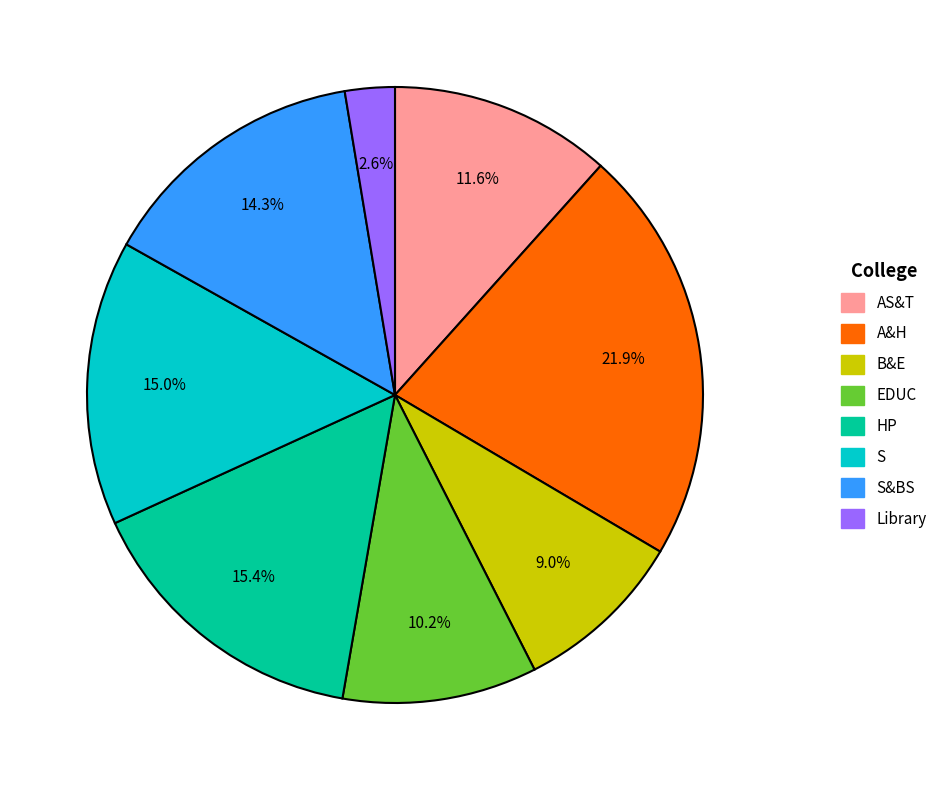

Does any single category account for the majority?

No